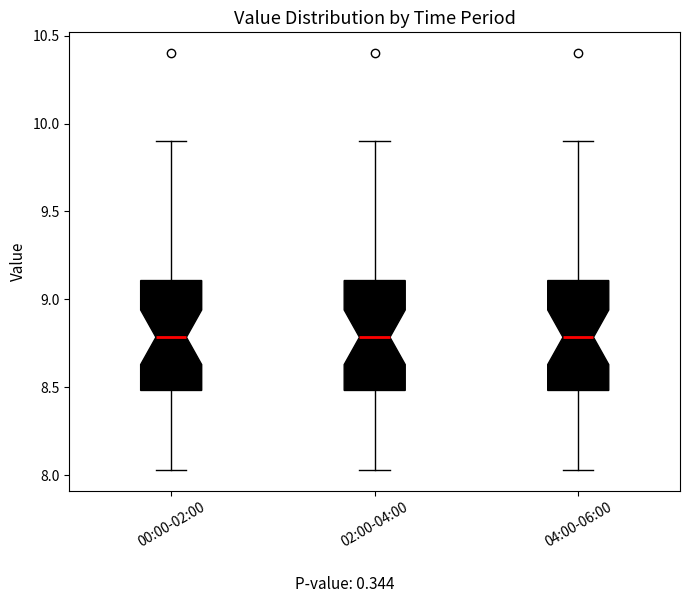

Reading left to right, read every box against the y-axis: the position of its median line, the range the box covers, and the ends of its whiskers. The values are not printed on the chart, so give them approximately, as read against the axis.

00:00-02:00: median 8.80, box 8.50 to 9.10, whiskers 8.05 to 9.90
02:00-04:00: median 8.80, box 8.50 to 9.10, whiskers 8.05 to 9.90
04:00-06:00: median 8.80, box 8.50 to 9.10, whiskers 8.05 to 9.90